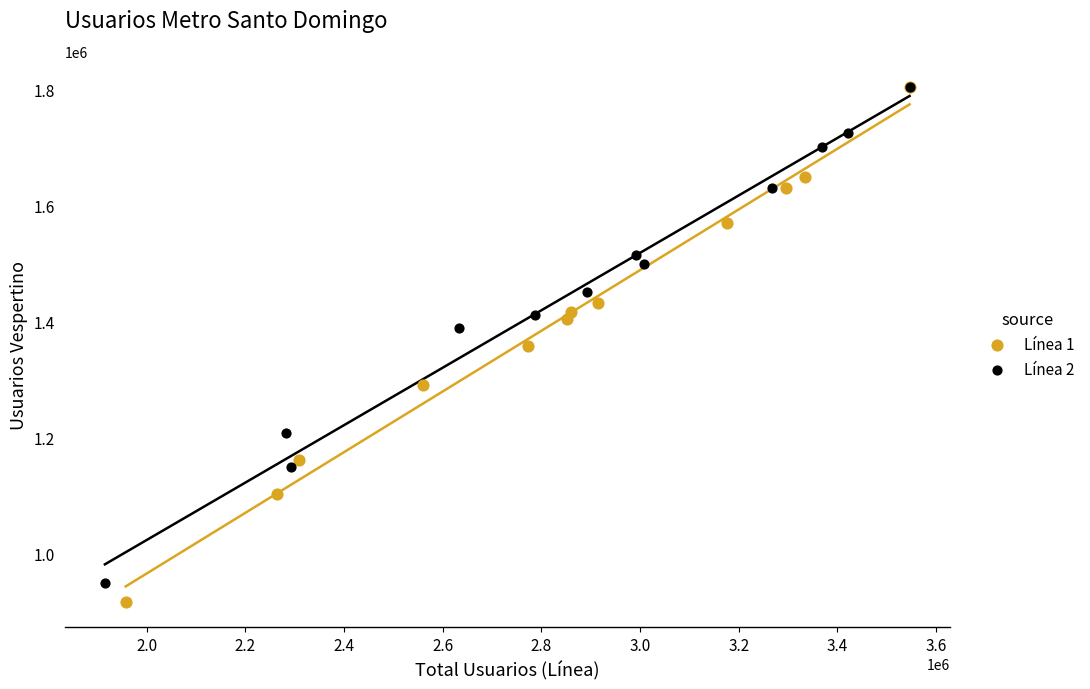

What are all the series names shown in the legend?

Línea 1, Línea 2